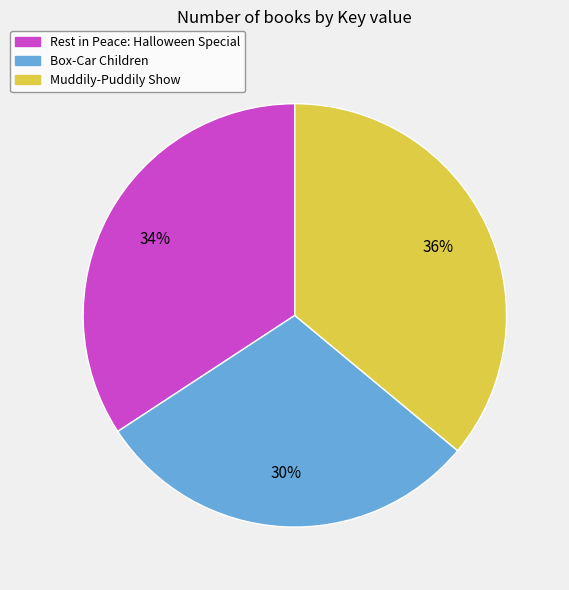

To the nearest percent, what percentage of the pie is Box-Car Children?

30%